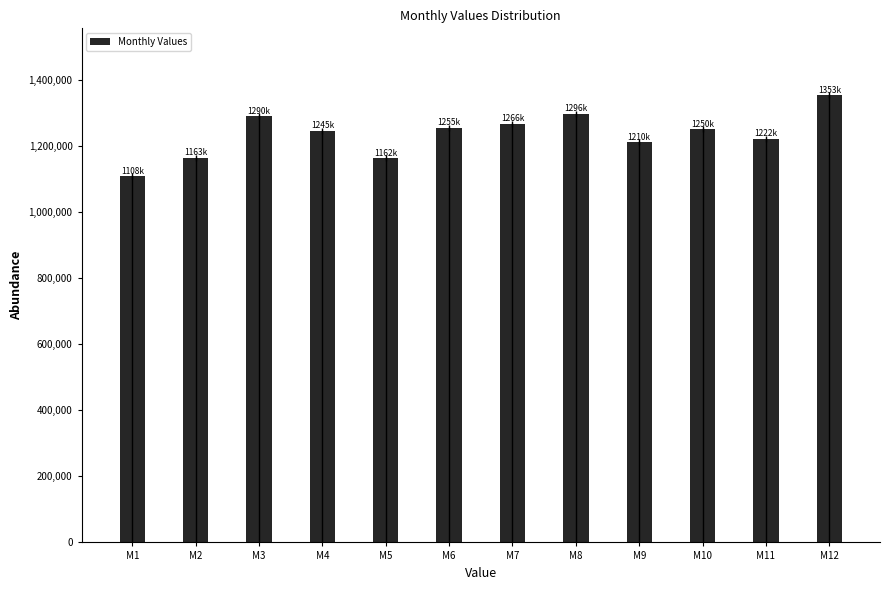

What is the difference between the second highest and minimum values?

188403